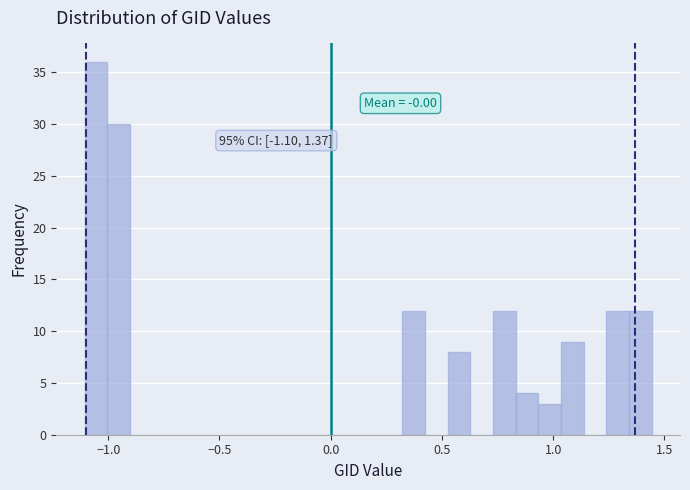

Around what value on the x-axis is the tallest bar? Give the approximate position of its centre, as read against the axis.

-1.05